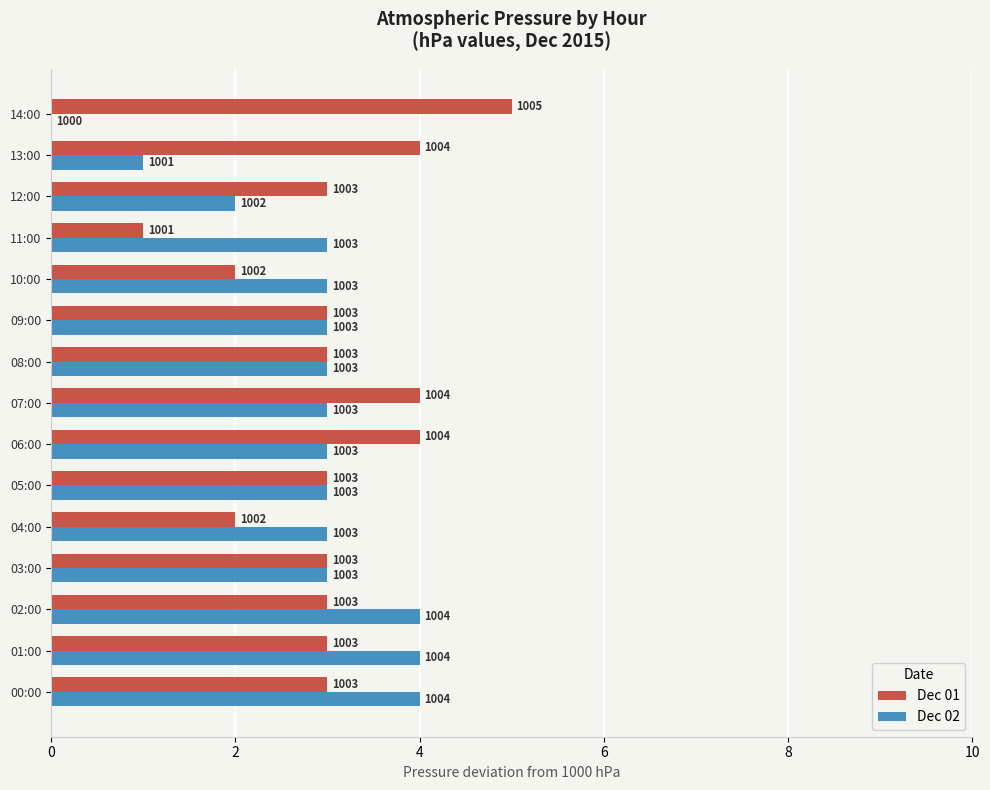

What are all the series names shown in the legend?

Dec 01, Dec 02